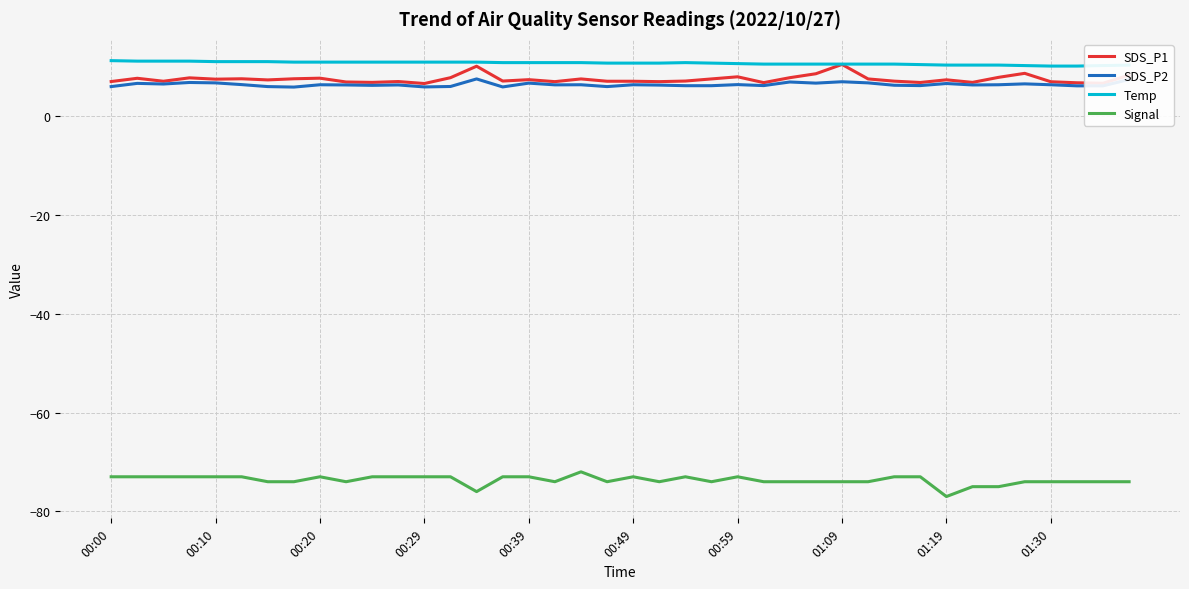

True or false: Signal and Temp cross at least once.

False